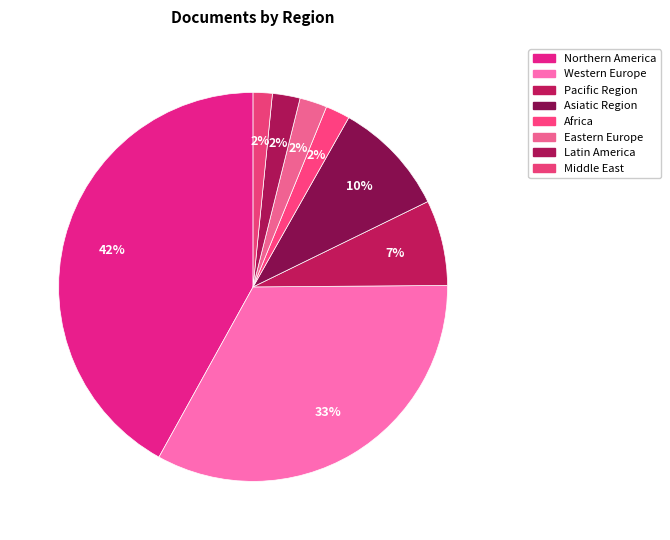

How many slices are in this pie chart?

8